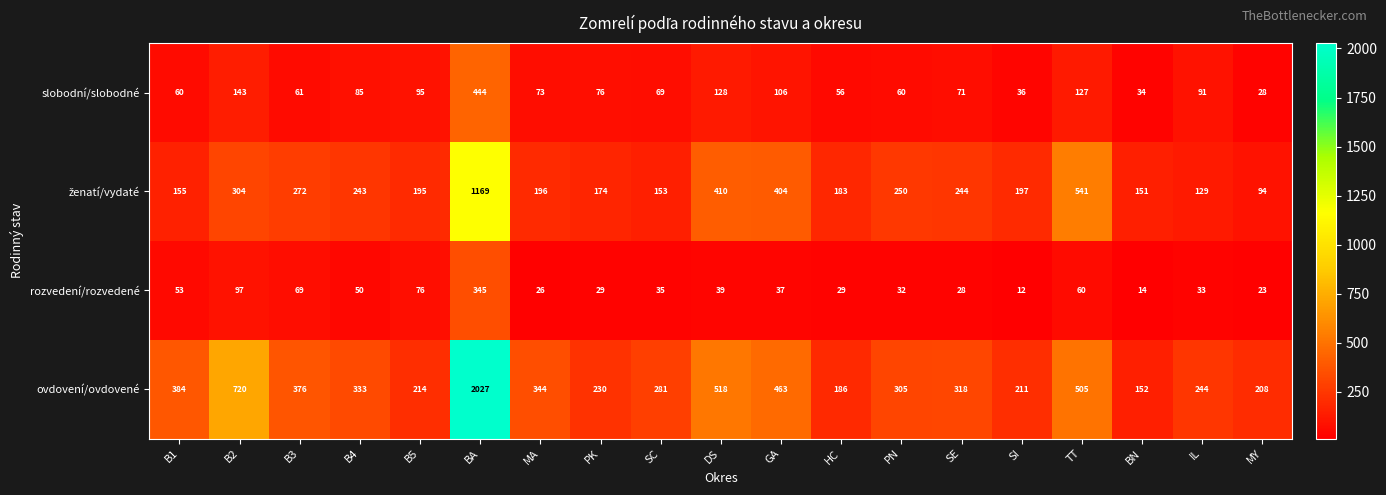

What is the average value of the ovdovení/ovdovené series?

422